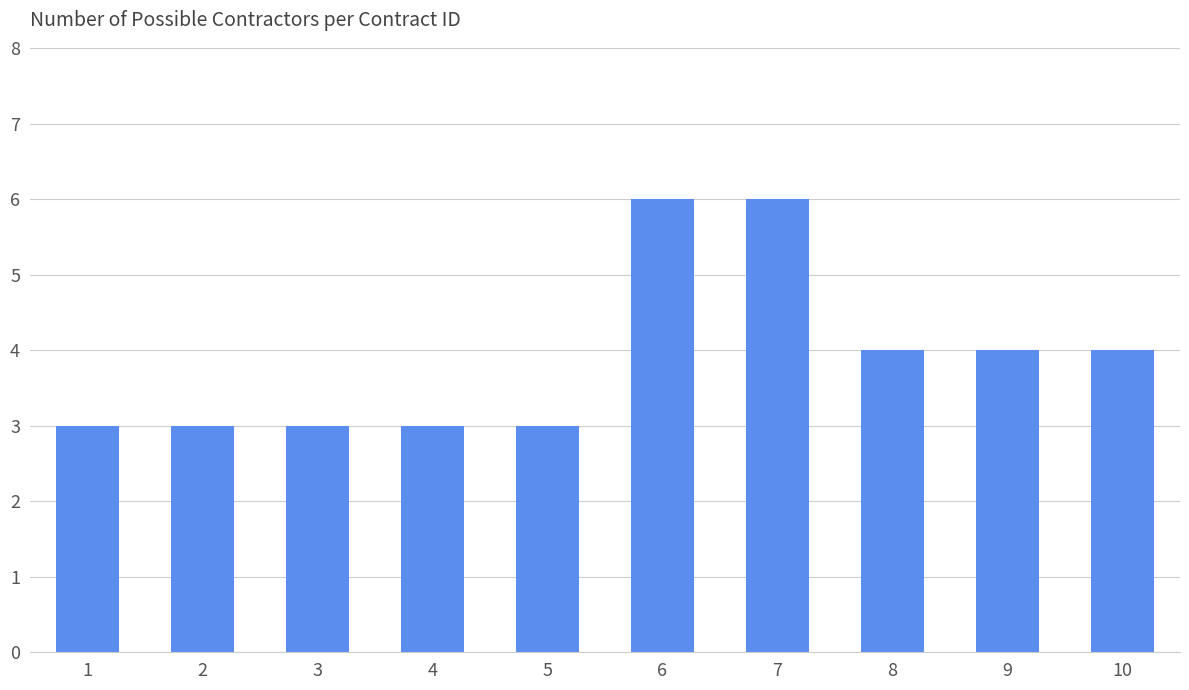

Between 4 and 8, which is larger?

8